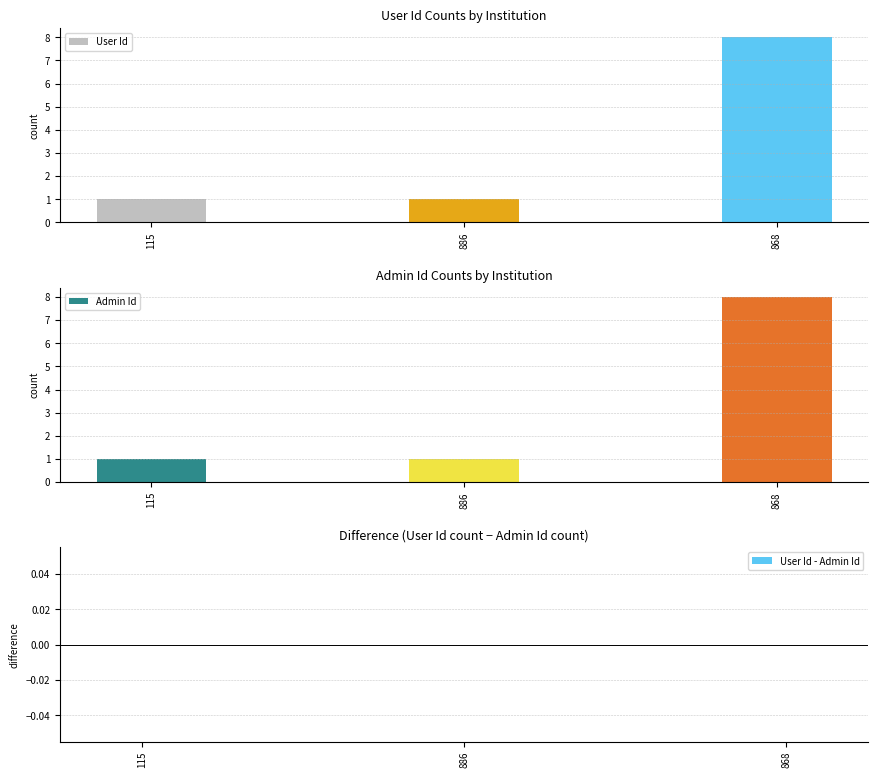

Reading left to right, list all the values displayed in this chart.

User Id: 115=1	886=1	868=8
Admin Id: 115=1	886=1	868=8
User Id - Admin Id: 115=0	886=0	868=0